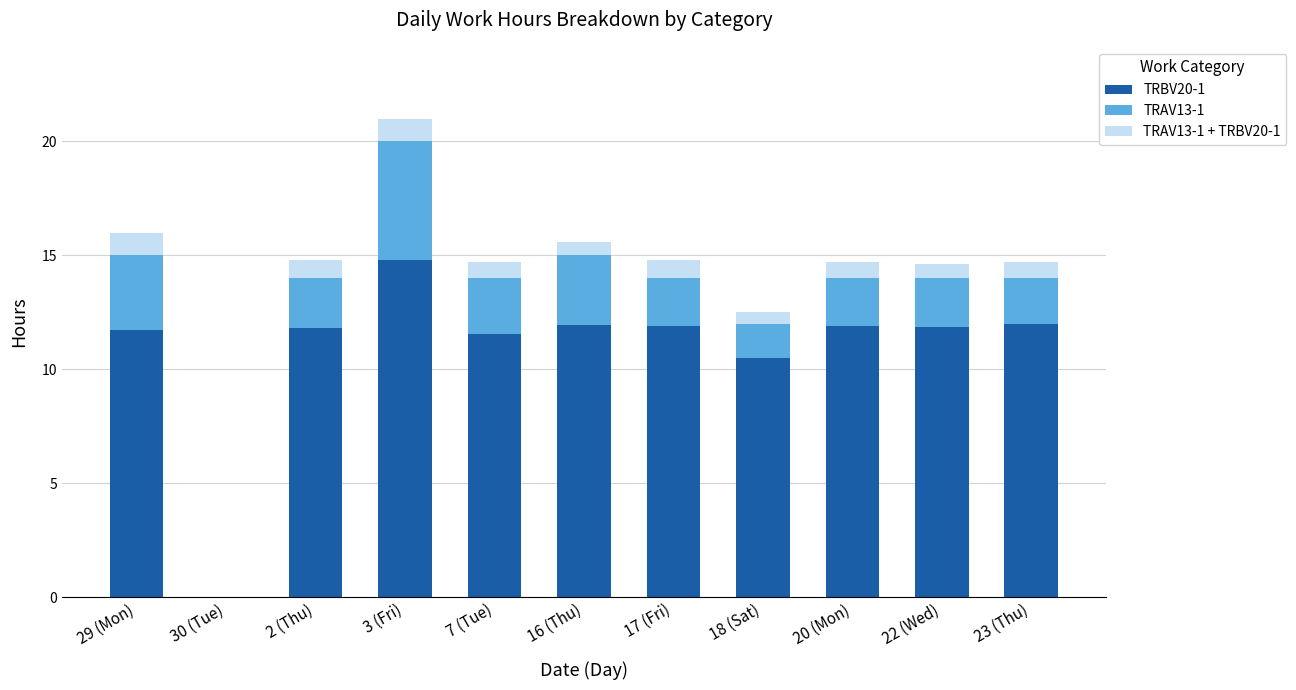

What are all the series names shown in the legend?

TRBV20-1, TRAV13-1, TRAV13-1 + TRBV20-1